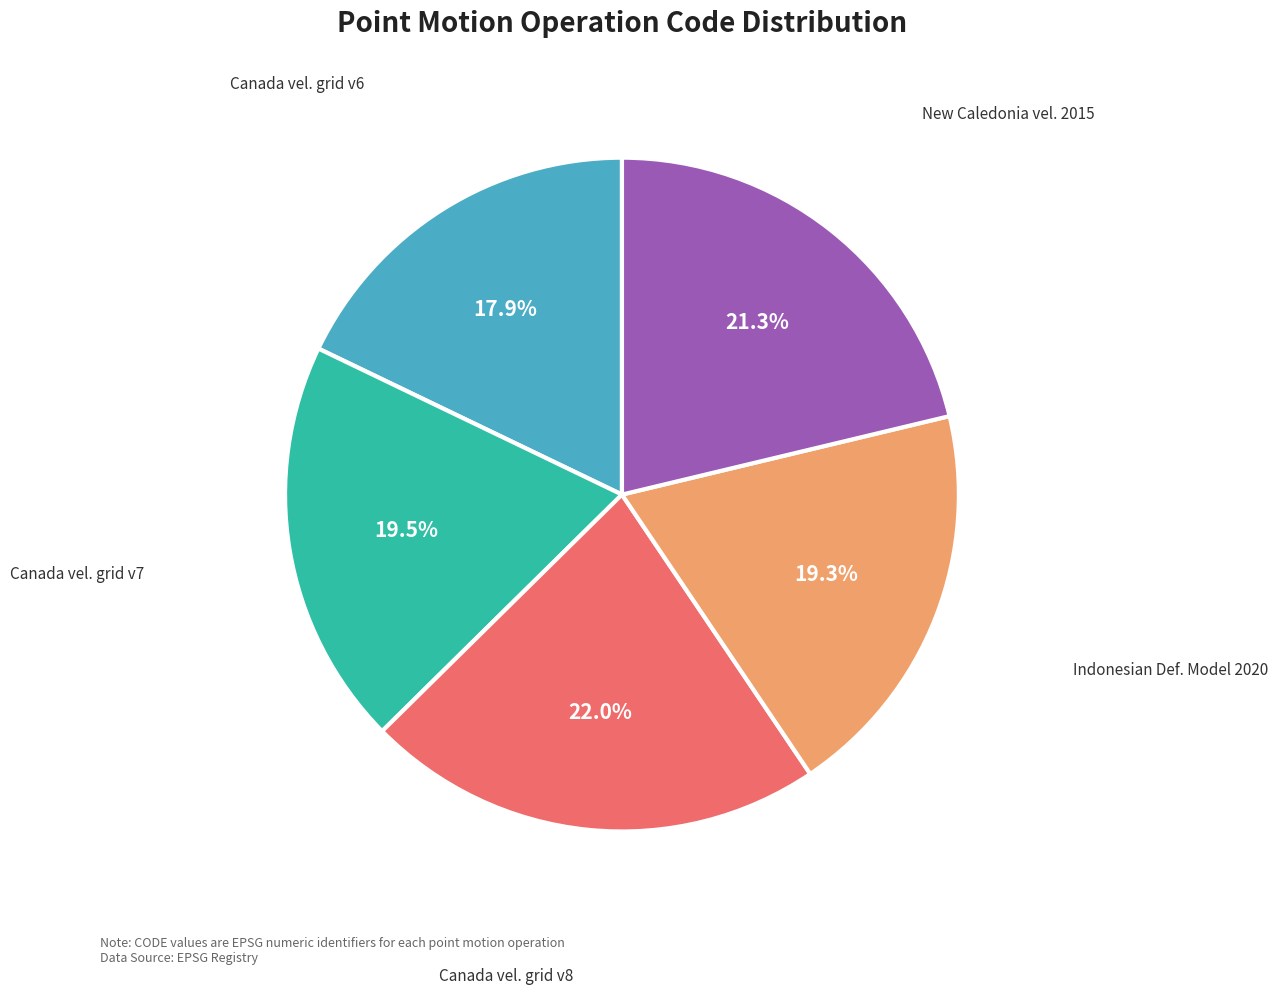

Is there a majority slice in this chart?

No